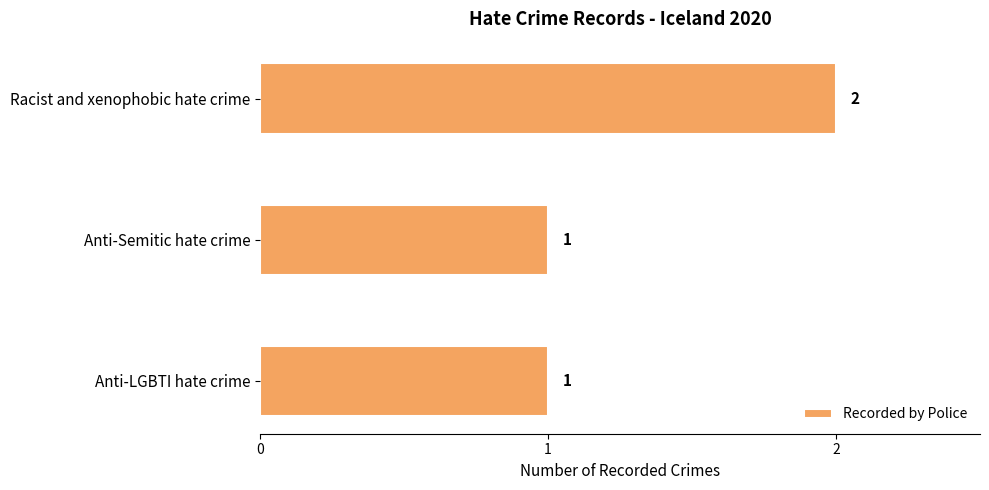

The value at Anti-LGBTI hate crime is 2. True or false?

False